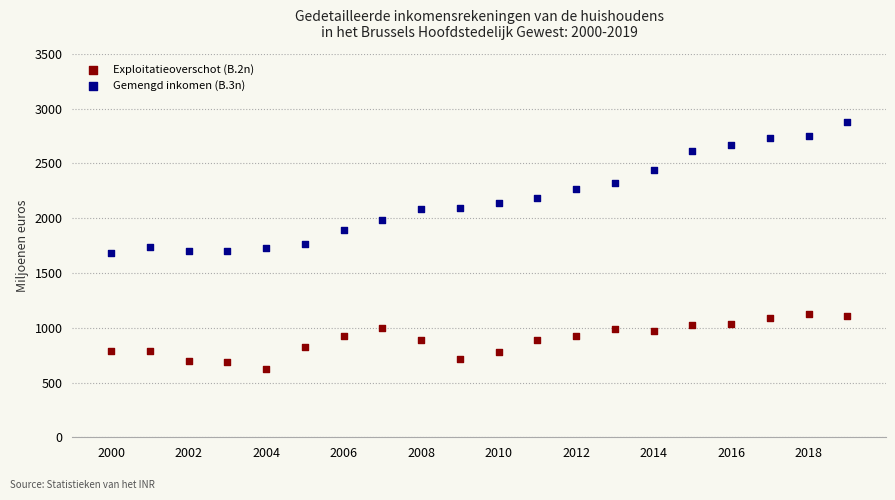

What are all the series names shown in the legend?

Exploitatieoverschot (B.2n), Gemengd inkomen (B.3n)